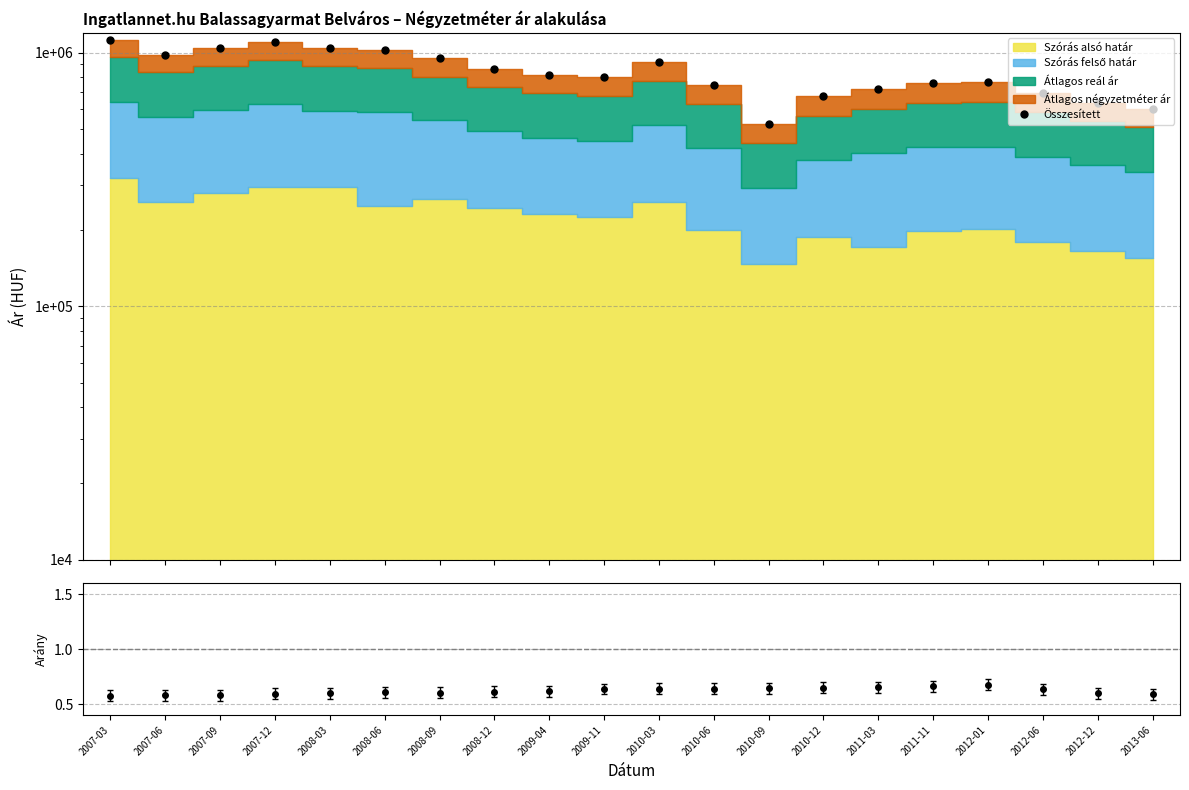

Approximately how many times larger is the value at 2010-03 compared to 2011-11?

1.2